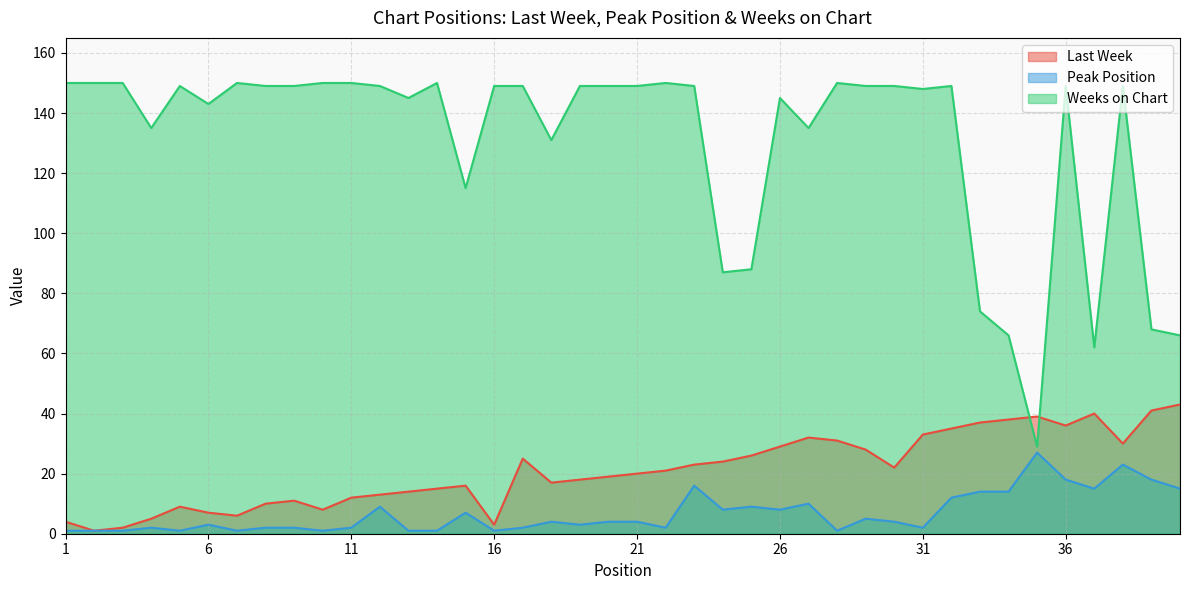

List the series in order of their peak value, lowest first.

Peak Position, Last Week, Weeks on Chart